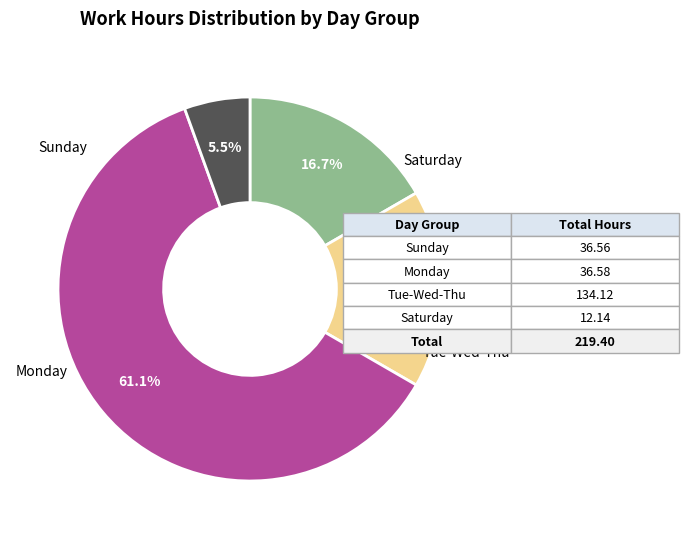

Is there any slice that represents more than half of the pie?

Yes